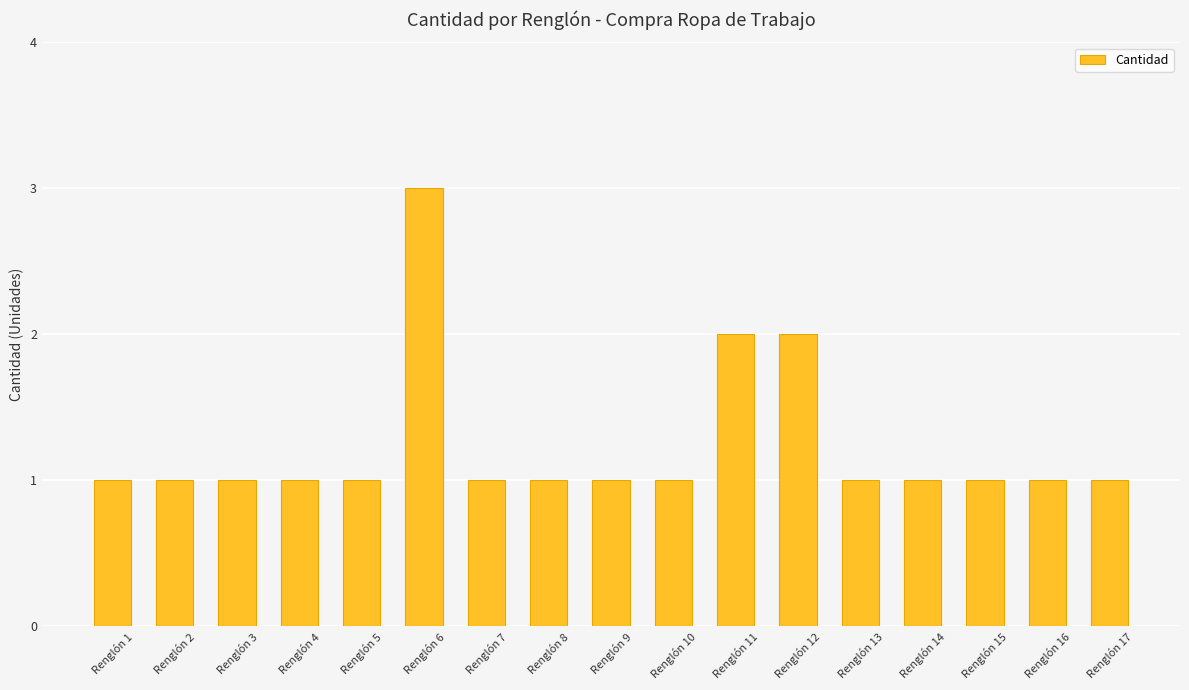

How many data points does each series have?

17